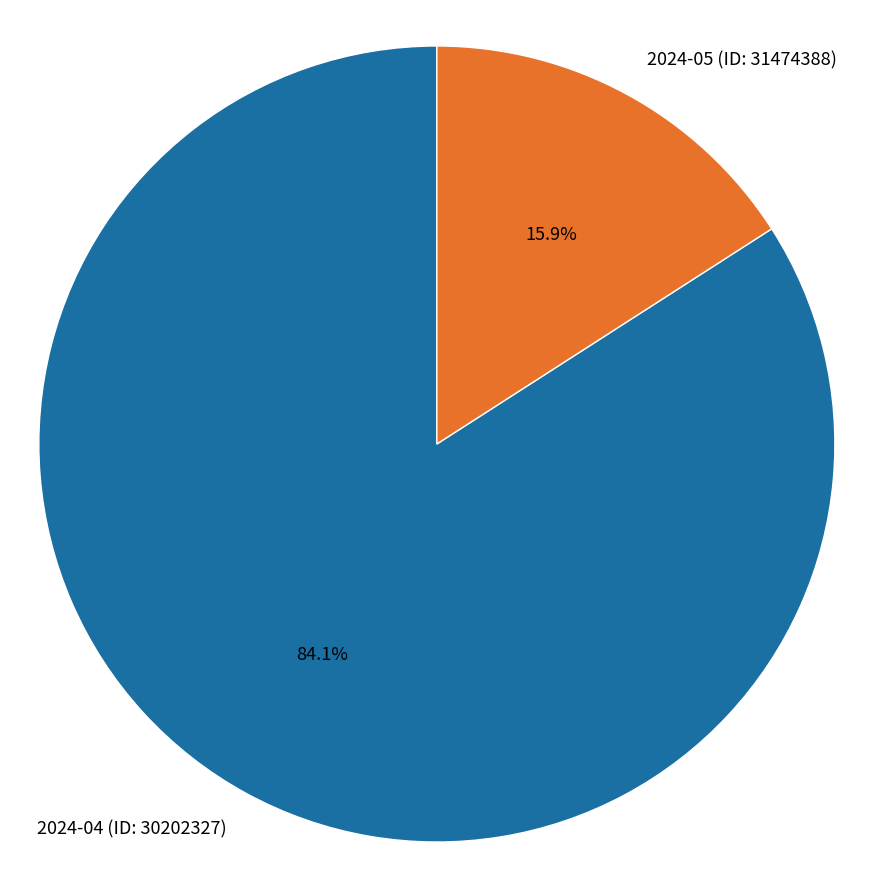

The 2024-04 (ID: 30202327) slice represents 84% of the pie. True or false?

True